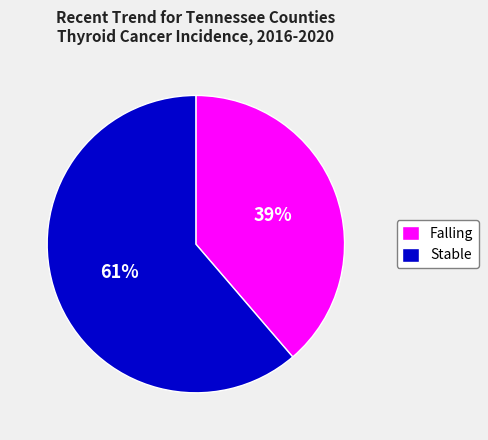

Is the sum of Falling and Stable greater than half?

Yes